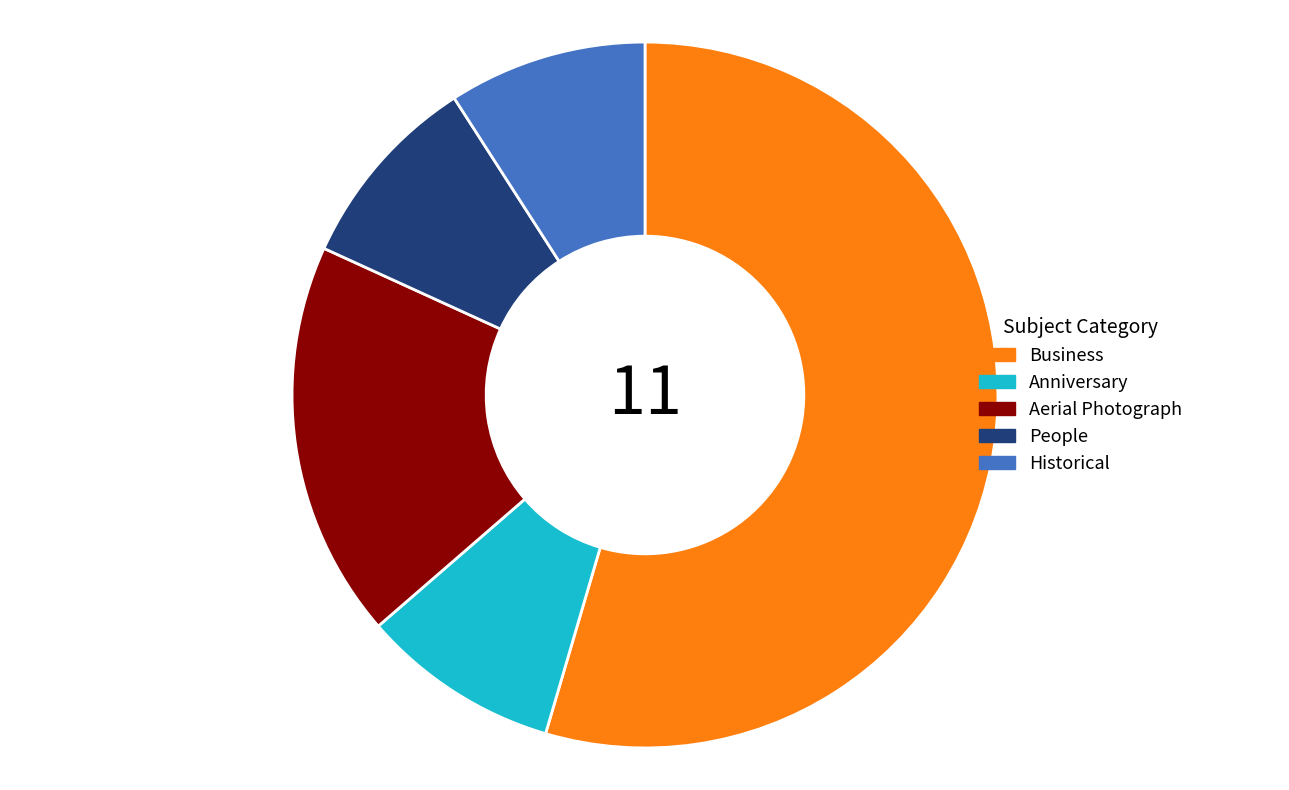

How many segments does this pie chart have?

5